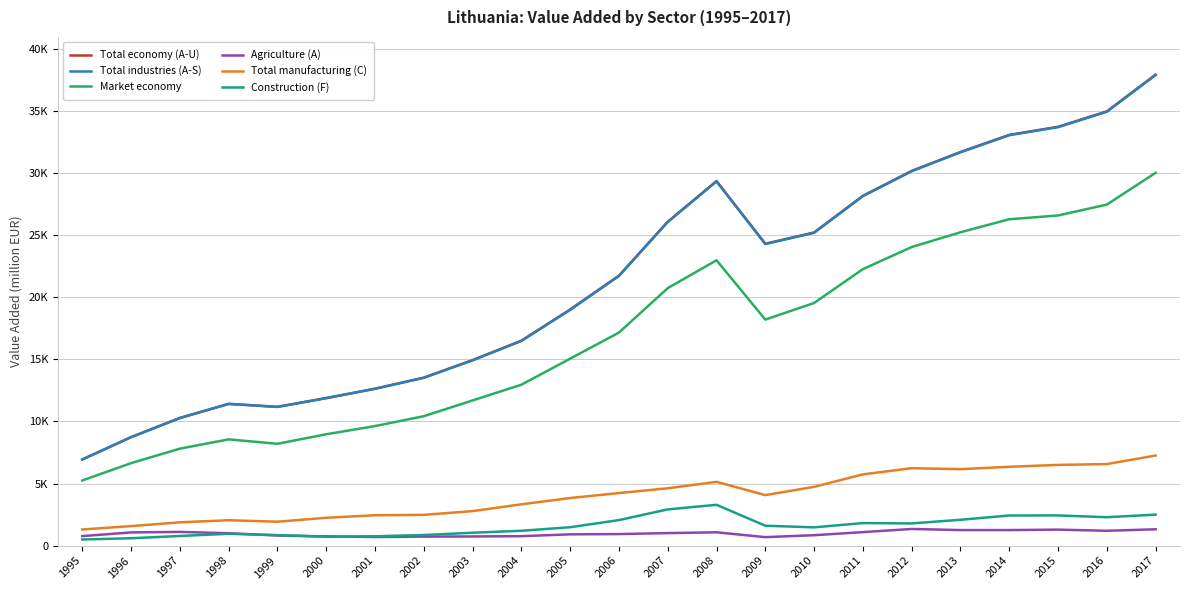

What is the difference between the Agriculture (A) values at 1997 and 2005?

196.4